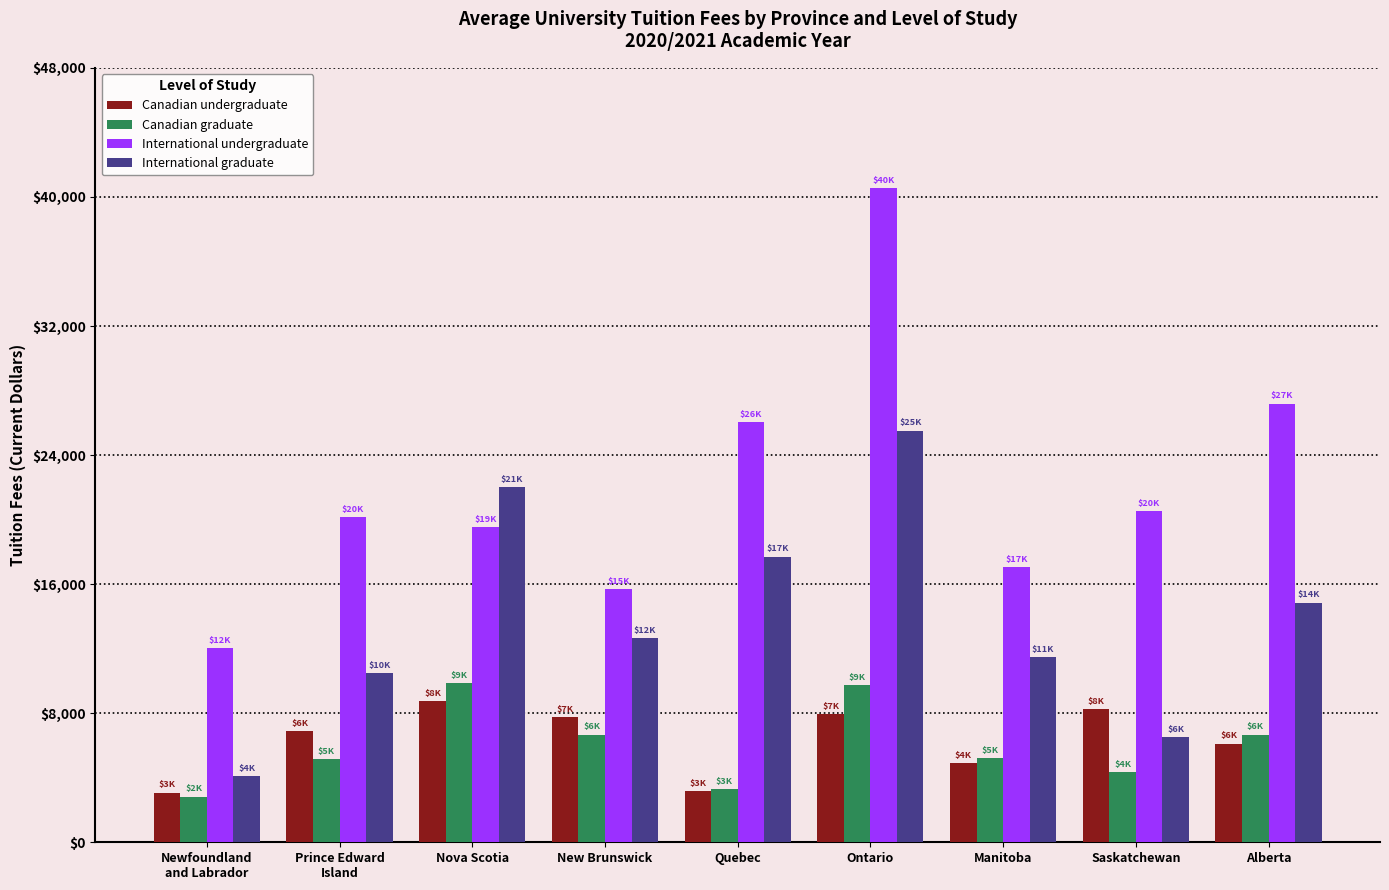

How many bars are there in each group?

4